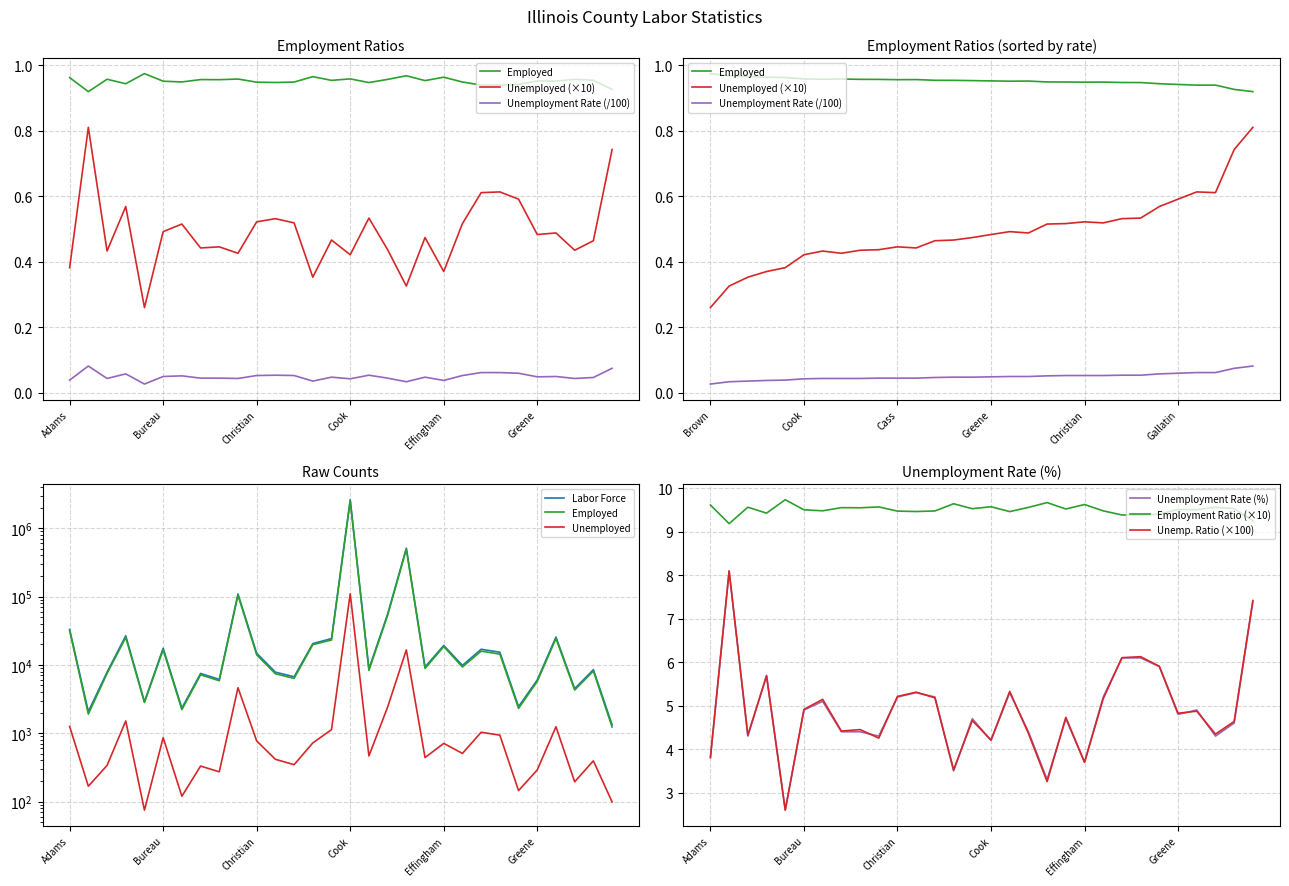

Is it true that Labor Force equals 742100.3 at DuPage?

False